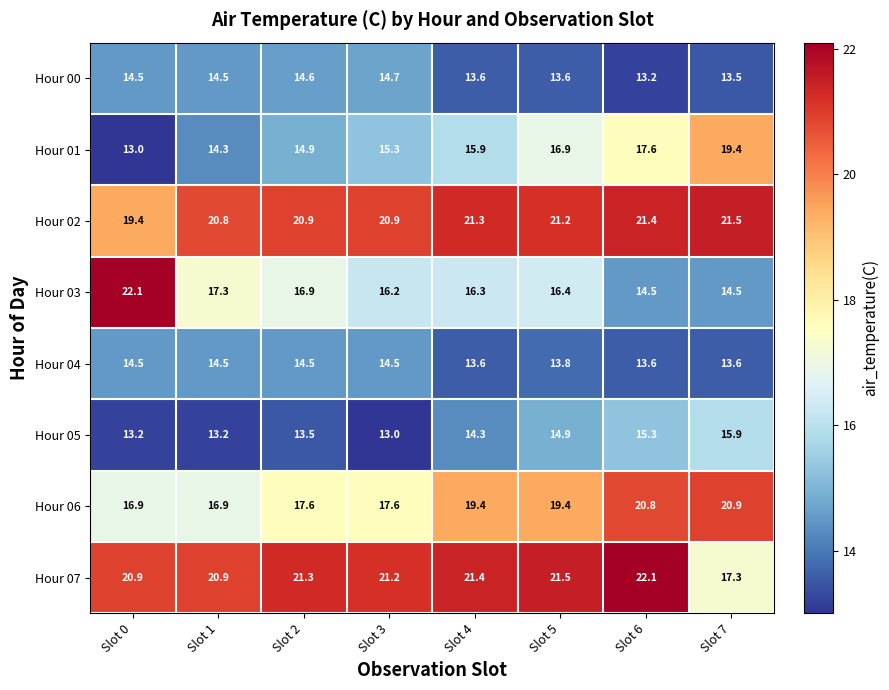

The Hour 07 series shows 13.4 at Slot 4. True or false?

False